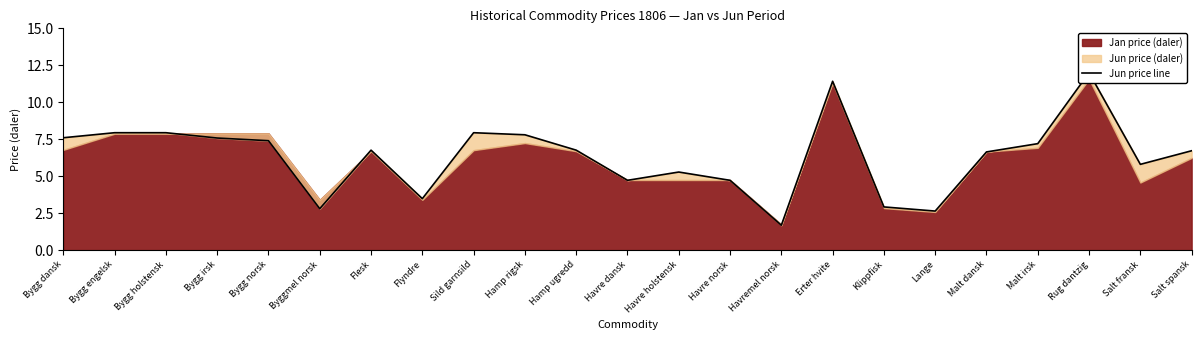

What value does the data have at Byggmel norsk?

2.8